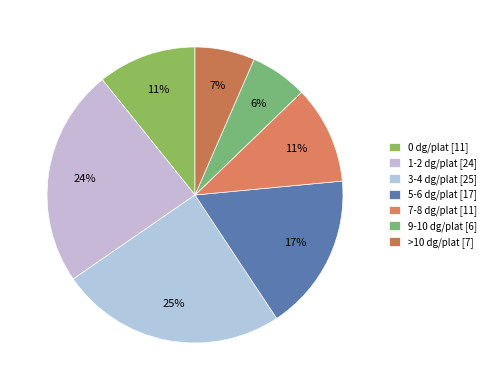

To the nearest percent, what is the combined percentage of 5-6 dg/plat and 3-4 dg/plat?

42%